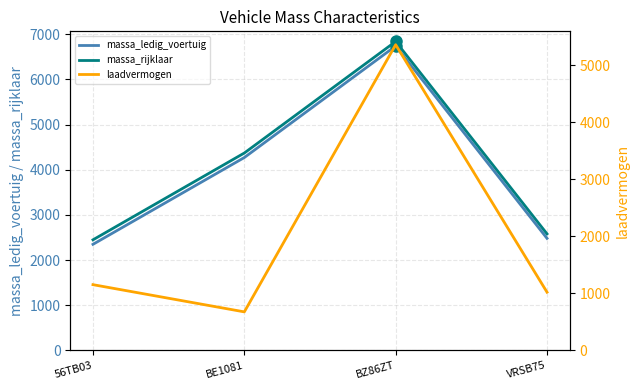

What is the value of the massa_rijklaar point at the 1st from the left?

2448